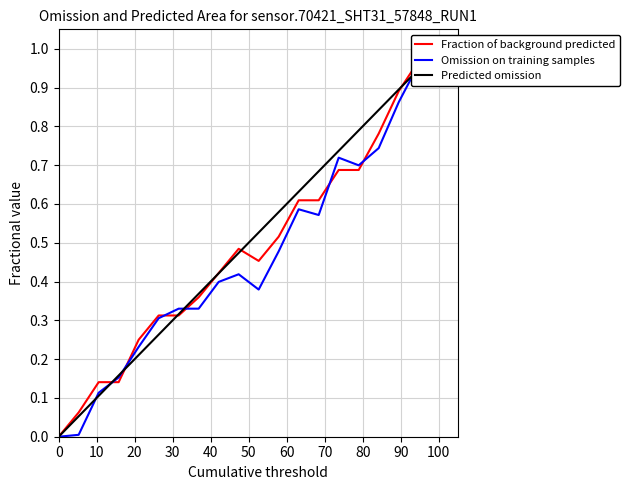

Is it true that Omission on training samples equals 0.5 at 60?

False